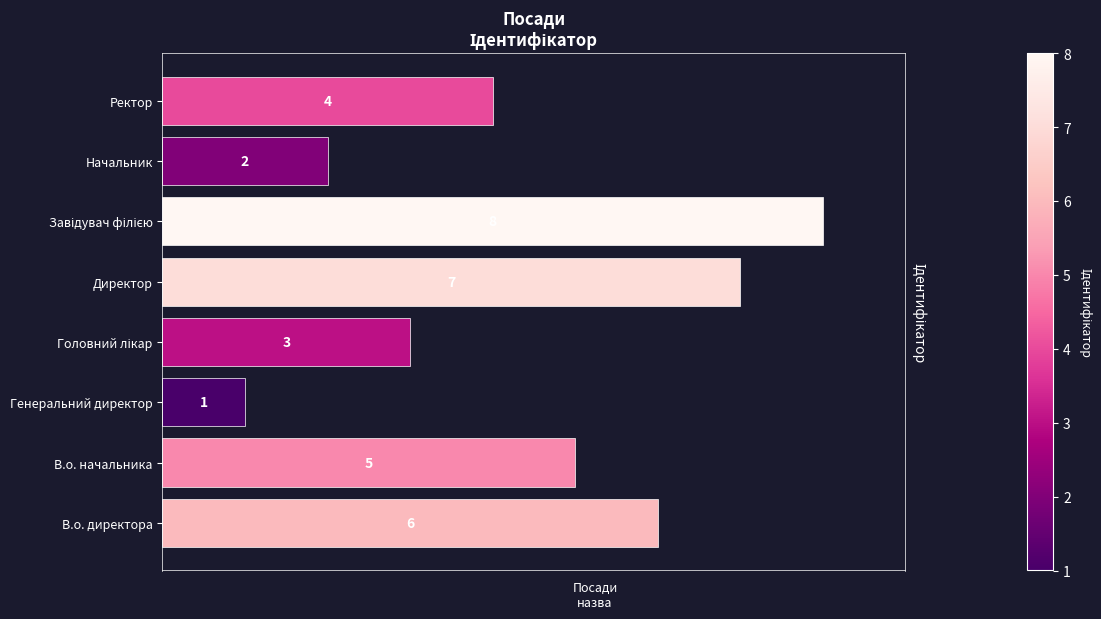

What is the difference between the second highest and second lowest values?

5